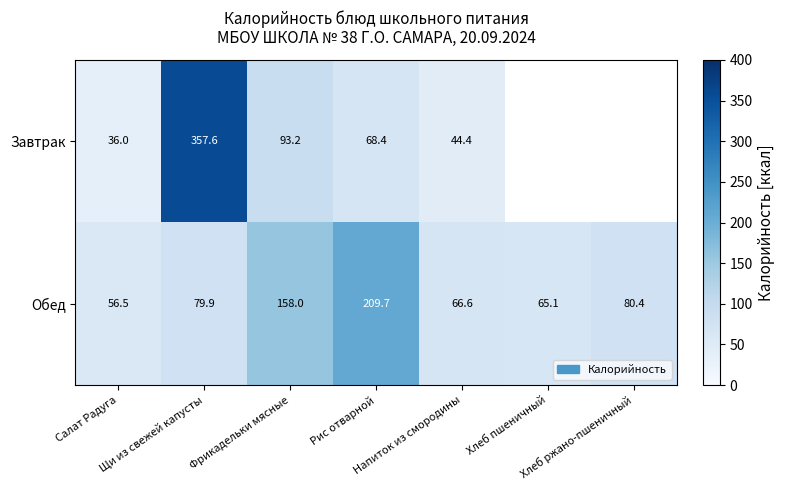

What is the difference between the maximum and minimum values in the Обед series?

153.2